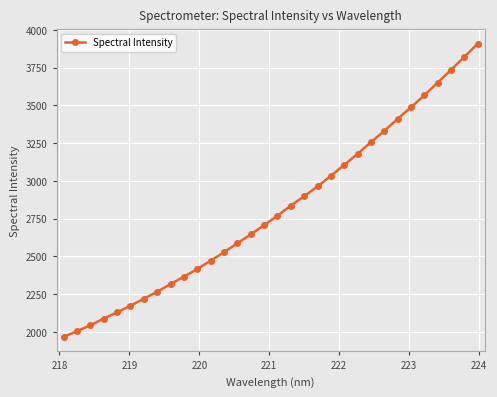

What is the average value?

2808.5